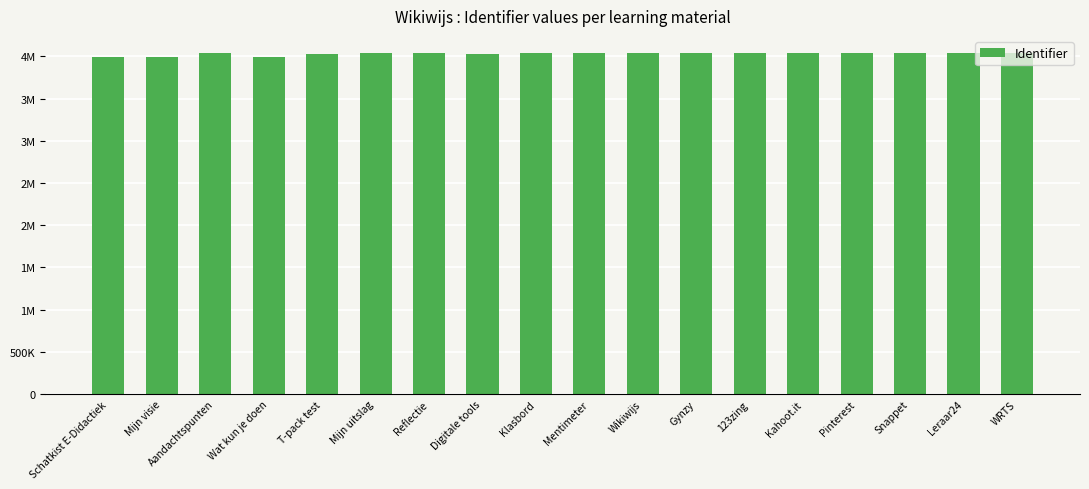

Does the chart contain any negative values?

No